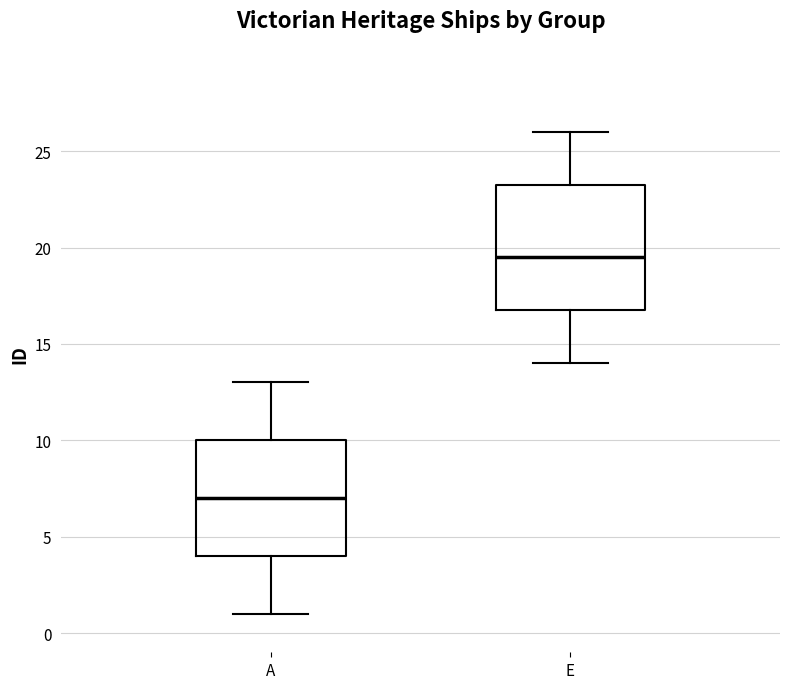

Comparing the boxes themselves (not the whiskers), which one is the tallest?

E